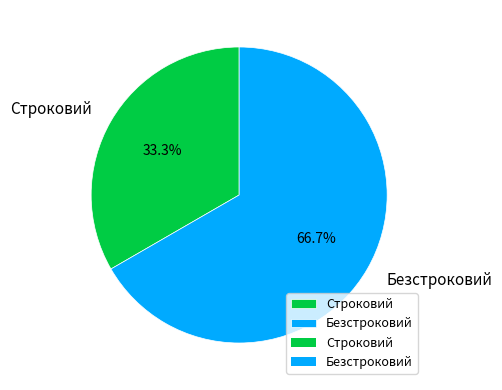

Is there a majority slice in this chart?

Yes